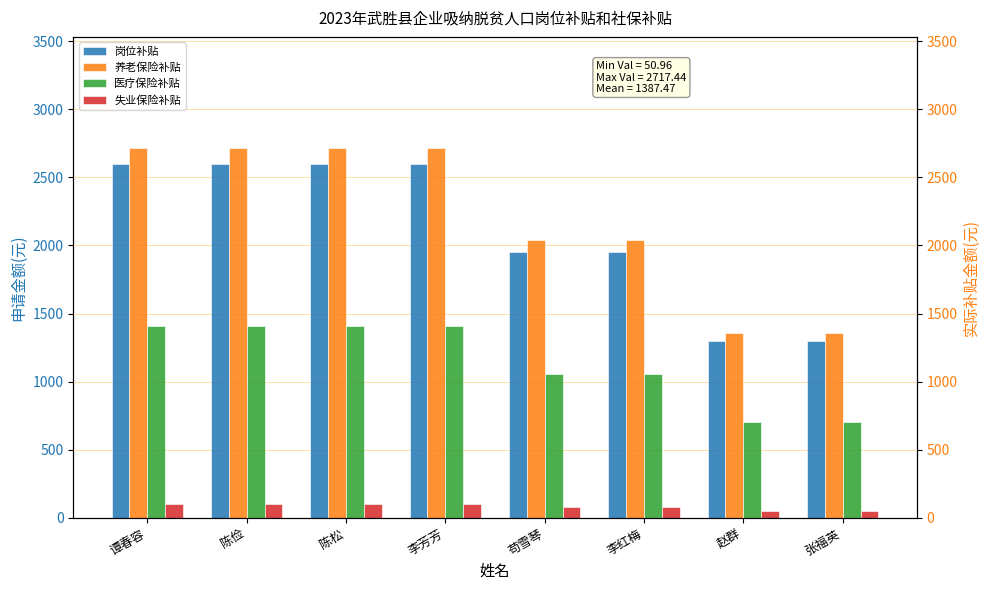

What position from the right is 赵群?

2